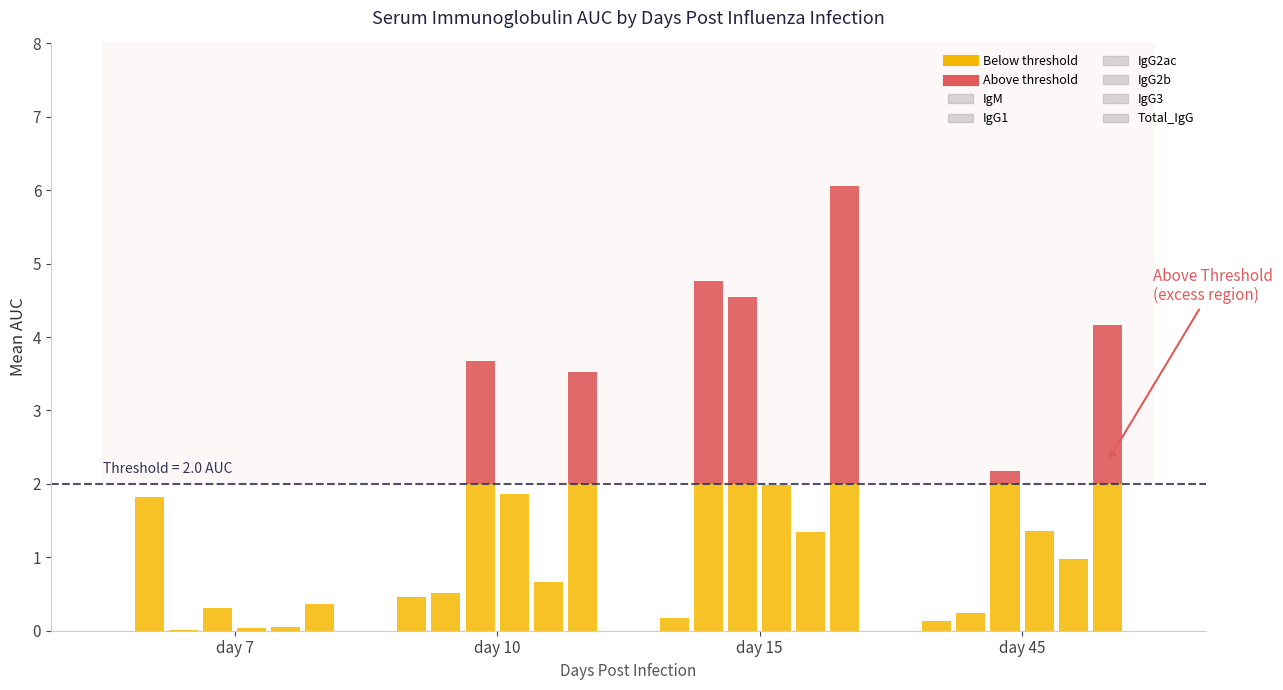

At which label is IgG1 closest to 2?

day 10